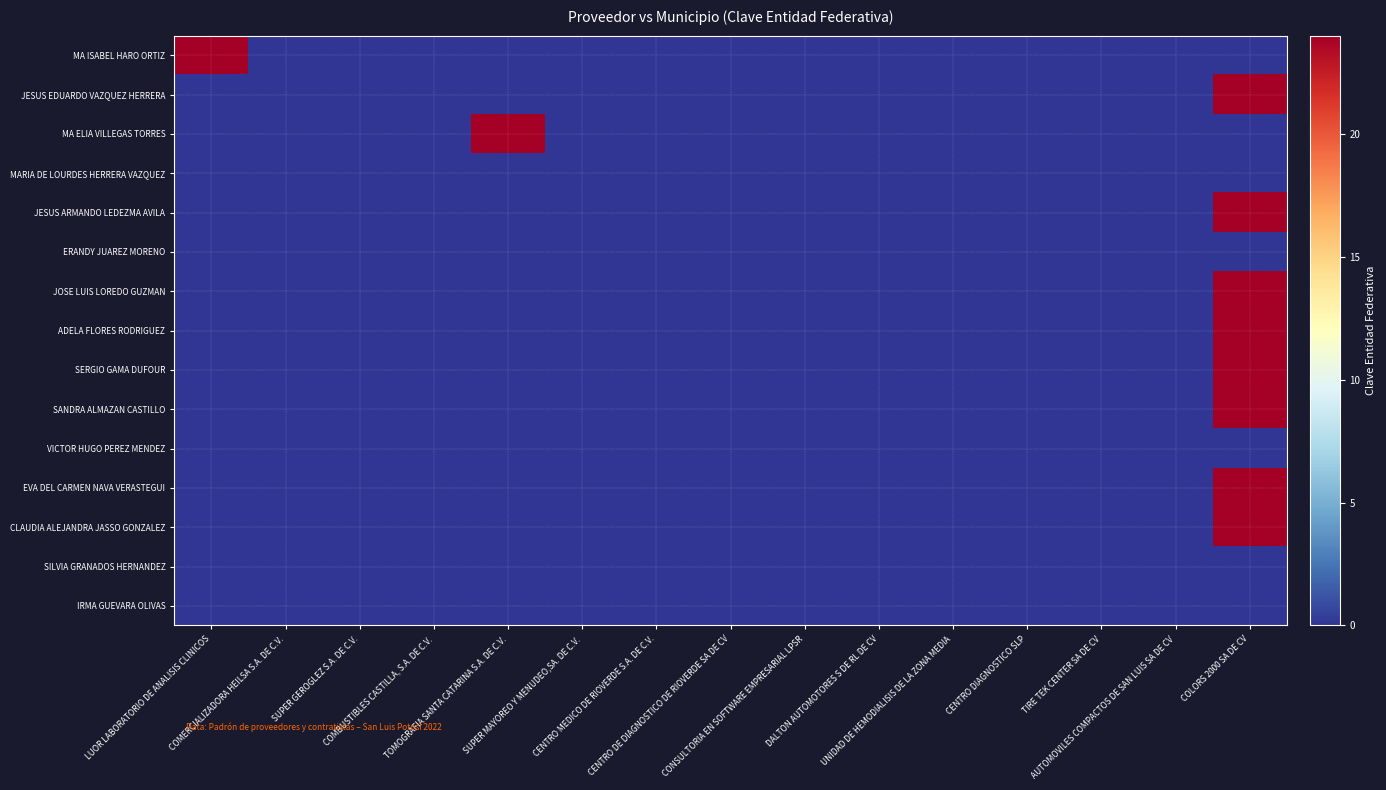

Reading left to right, transcribe all the data shown in this chart.

MA ISABEL HARO ORTIZ: LUOR LABORATORIO DE ANALISIS CLINICOS=24	COMERCIALIZADORA HEILSA S.A. DE C.V.=0	SUPER GEROGLEZ S.A. DE C.V.=0	COMBUSTIBLES CASTILLA, S.A. DE C.V.=0	TOMOGRAFIA SANTA CATARINA S.A. DE C.V.=0	SUPER MAYOREO Y MENUDEO,SA. DE C.V.=0	CENTRO MEDICO DE RIOVERDE S.A. DE C.V.=0	CENTRO DE DIAGNOSTICO DE RIOVERDE SA DE CV=0	CONSULTORIA EN SOFTWARE EMPRESARIAL LPSR=0	DALTON AUTOMOTORES S DE RL DE CV=0	UNIDAD DE HEMODIALISIS DE LA ZONA MEDIA=0	CENTRO DIAGNOSTICO SLP=0	TIRE TEK CENTER SA DE CV=0	AUTOMOVILES COMPACTOS DE SAN LUIS SA DE CV=0	COLORS 2000 SA DE CV=0
JESUS EDUARDO VAZQUEZ HERRERA: LUOR LABORATORIO DE ANALISIS CLINICOS=0	COMERCIALIZADORA HEILSA S.A. DE C.V.=0	SUPER GEROGLEZ S.A. DE C.V.=0	COMBUSTIBLES CASTILLA, S.A. DE C.V.=0	TOMOGRAFIA SANTA CATARINA S.A. DE C.V.=0	SUPER MAYOREO Y MENUDEO,SA. DE C.V.=0	CENTRO MEDICO DE RIOVERDE S.A. DE C.V.=0	CENTRO DE DIAGNOSTICO DE RIOVERDE SA DE CV=0	CONSULTORIA EN SOFTWARE EMPRESARIAL LPSR=0	DALTON AUTOMOTORES S DE RL DE CV=0	UNIDAD DE HEMODIALISIS DE LA ZONA MEDIA=0	CENTRO DIAGNOSTICO SLP=0	TIRE TEK CENTER SA DE CV=0	AUTOMOVILES COMPACTOS DE SAN LUIS SA DE CV=0	COLORS 2000 SA DE CV=24
MA ELIA VILLEGAS TORRES: LUOR LABORATORIO DE ANALISIS CLINICOS=0	COMERCIALIZADORA HEILSA S.A. DE C.V.=0	SUPER GEROGLEZ S.A. DE C.V.=0	COMBUSTIBLES CASTILLA, S.A. DE C.V.=0	TOMOGRAFIA SANTA CATARINA S.A. DE C.V.=24	SUPER MAYOREO Y MENUDEO,SA. DE C.V.=0	CENTRO MEDICO DE RIOVERDE S.A. DE C.V.=0	CENTRO DE DIAGNOSTICO DE RIOVERDE SA DE CV=0	CONSULTORIA EN SOFTWARE EMPRESARIAL LPSR=0	DALTON AUTOMOTORES S DE RL DE CV=0	UNIDAD DE HEMODIALISIS DE LA ZONA MEDIA=0	CENTRO DIAGNOSTICO SLP=0	TIRE TEK CENTER SA DE CV=0	AUTOMOVILES COMPACTOS DE SAN LUIS SA DE CV=0	COLORS 2000 SA DE CV=0
MARIA DE LOURDES HERRERA VAZQUEZ: LUOR LABORATORIO DE ANALISIS CLINICOS=0	COMERCIALIZADORA HEILSA S.A. DE C.V.=0	SUPER GEROGLEZ S.A. DE C.V.=0	COMBUSTIBLES CASTILLA, S.A. DE C.V.=0	TOMOGRAFIA SANTA CATARINA S.A. DE C.V.=0	SUPER MAYOREO Y MENUDEO,SA. DE C.V.=0	CENTRO MEDICO DE RIOVERDE S.A. DE C.V.=0	CENTRO DE DIAGNOSTICO DE RIOVERDE SA DE CV=0	CONSULTORIA EN SOFTWARE EMPRESARIAL LPSR=0	DALTON AUTOMOTORES S DE RL DE CV=0	UNIDAD DE HEMODIALISIS DE LA ZONA MEDIA=0	CENTRO DIAGNOSTICO SLP=0	TIRE TEK CENTER SA DE CV=0	AUTOMOVILES COMPACTOS DE SAN LUIS SA DE CV=0	COLORS 2000 SA DE CV=0
JESUS ARMANDO LEDEZMA AVILA: LUOR LABORATORIO DE ANALISIS CLINICOS=0	COMERCIALIZADORA HEILSA S.A. DE C.V.=0	SUPER GEROGLEZ S.A. DE C.V.=0	COMBUSTIBLES CASTILLA, S.A. DE C.V.=0	TOMOGRAFIA SANTA CATARINA S.A. DE C.V.=0	SUPER MAYOREO Y MENUDEO,SA. DE C.V.=0	CENTRO MEDICO DE RIOVERDE S.A. DE C.V.=0	CENTRO DE DIAGNOSTICO DE RIOVERDE SA DE CV=0	CONSULTORIA EN SOFTWARE EMPRESARIAL LPSR=0	DALTON AUTOMOTORES S DE RL DE CV=0	UNIDAD DE HEMODIALISIS DE LA ZONA MEDIA=0	CENTRO DIAGNOSTICO SLP=0	TIRE TEK CENTER SA DE CV=0	AUTOMOVILES COMPACTOS DE SAN LUIS SA DE CV=0	COLORS 2000 SA DE CV=24
ERANDY JUAREZ MORENO: LUOR LABORATORIO DE ANALISIS CLINICOS=0	COMERCIALIZADORA HEILSA S.A. DE C.V.=0	SUPER GEROGLEZ S.A. DE C.V.=0	COMBUSTIBLES CASTILLA, S.A. DE C.V.=0	TOMOGRAFIA SANTA CATARINA S.A. DE C.V.=0	SUPER MAYOREO Y MENUDEO,SA. DE C.V.=0	CENTRO MEDICO DE RIOVERDE S.A. DE C.V.=0	CENTRO DE DIAGNOSTICO DE RIOVERDE SA DE CV=0	CONSULTORIA EN SOFTWARE EMPRESARIAL LPSR=0	DALTON AUTOMOTORES S DE RL DE CV=0	UNIDAD DE HEMODIALISIS DE LA ZONA MEDIA=0	CENTRO DIAGNOSTICO SLP=0	TIRE TEK CENTER SA DE CV=0	AUTOMOVILES COMPACTOS DE SAN LUIS SA DE CV=0	COLORS 2000 SA DE CV=0
JOSE LUIS LOREDO GUZMAN: LUOR LABORATORIO DE ANALISIS CLINICOS=0	COMERCIALIZADORA HEILSA S.A. DE C.V.=0	SUPER GEROGLEZ S.A. DE C.V.=0	COMBUSTIBLES CASTILLA, S.A. DE C.V.=0	TOMOGRAFIA SANTA CATARINA S.A. DE C.V.=0	SUPER MAYOREO Y MENUDEO,SA. DE C.V.=0	CENTRO MEDICO DE RIOVERDE S.A. DE C.V.=0	CENTRO DE DIAGNOSTICO DE RIOVERDE SA DE CV=0	CONSULTORIA EN SOFTWARE EMPRESARIAL LPSR=0	DALTON AUTOMOTORES S DE RL DE CV=0	UNIDAD DE HEMODIALISIS DE LA ZONA MEDIA=0	CENTRO DIAGNOSTICO SLP=0	TIRE TEK CENTER SA DE CV=0	AUTOMOVILES COMPACTOS DE SAN LUIS SA DE CV=0	COLORS 2000 SA DE CV=24
ADELA FLORES RODRIGUEZ: LUOR LABORATORIO DE ANALISIS CLINICOS=0	COMERCIALIZADORA HEILSA S.A. DE C.V.=0	SUPER GEROGLEZ S.A. DE C.V.=0	COMBUSTIBLES CASTILLA, S.A. DE C.V.=0	TOMOGRAFIA SANTA CATARINA S.A. DE C.V.=0	SUPER MAYOREO Y MENUDEO,SA. DE C.V.=0	CENTRO MEDICO DE RIOVERDE S.A. DE C.V.=0	CENTRO DE DIAGNOSTICO DE RIOVERDE SA DE CV=0	CONSULTORIA EN SOFTWARE EMPRESARIAL LPSR=0	DALTON AUTOMOTORES S DE RL DE CV=0	UNIDAD DE HEMODIALISIS DE LA ZONA MEDIA=0	CENTRO DIAGNOSTICO SLP=0	TIRE TEK CENTER SA DE CV=0	AUTOMOVILES COMPACTOS DE SAN LUIS SA DE CV=0	COLORS 2000 SA DE CV=24
SERGIO GAMA DUFOUR: LUOR LABORATORIO DE ANALISIS CLINICOS=0	COMERCIALIZADORA HEILSA S.A. DE C.V.=0	SUPER GEROGLEZ S.A. DE C.V.=0	COMBUSTIBLES CASTILLA, S.A. DE C.V.=0	TOMOGRAFIA SANTA CATARINA S.A. DE C.V.=0	SUPER MAYOREO Y MENUDEO,SA. DE C.V.=0	CENTRO MEDICO DE RIOVERDE S.A. DE C.V.=0	CENTRO DE DIAGNOSTICO DE RIOVERDE SA DE CV=0	CONSULTORIA EN SOFTWARE EMPRESARIAL LPSR=0	DALTON AUTOMOTORES S DE RL DE CV=0	UNIDAD DE HEMODIALISIS DE LA ZONA MEDIA=0	CENTRO DIAGNOSTICO SLP=0	TIRE TEK CENTER SA DE CV=0	AUTOMOVILES COMPACTOS DE SAN LUIS SA DE CV=0	COLORS 2000 SA DE CV=24
SANDRA ALMAZAN CASTILLO: LUOR LABORATORIO DE ANALISIS CLINICOS=0	COMERCIALIZADORA HEILSA S.A. DE C.V.=0	SUPER GEROGLEZ S.A. DE C.V.=0	COMBUSTIBLES CASTILLA, S.A. DE C.V.=0	TOMOGRAFIA SANTA CATARINA S.A. DE C.V.=0	SUPER MAYOREO Y MENUDEO,SA. DE C.V.=0	CENTRO MEDICO DE RIOVERDE S.A. DE C.V.=0	CENTRO DE DIAGNOSTICO DE RIOVERDE SA DE CV=0	CONSULTORIA EN SOFTWARE EMPRESARIAL LPSR=0	DALTON AUTOMOTORES S DE RL DE CV=0	UNIDAD DE HEMODIALISIS DE LA ZONA MEDIA=0	CENTRO DIAGNOSTICO SLP=0	TIRE TEK CENTER SA DE CV=0	AUTOMOVILES COMPACTOS DE SAN LUIS SA DE CV=0	COLORS 2000 SA DE CV=24
VICTOR HUGO PEREZ MENDEZ: LUOR LABORATORIO DE ANALISIS CLINICOS=0	COMERCIALIZADORA HEILSA S.A. DE C.V.=0	SUPER GEROGLEZ S.A. DE C.V.=0	COMBUSTIBLES CASTILLA, S.A. DE C.V.=0	TOMOGRAFIA SANTA CATARINA S.A. DE C.V.=0	SUPER MAYOREO Y MENUDEO,SA. DE C.V.=0	CENTRO MEDICO DE RIOVERDE S.A. DE C.V.=0	CENTRO DE DIAGNOSTICO DE RIOVERDE SA DE CV=0	CONSULTORIA EN SOFTWARE EMPRESARIAL LPSR=0	DALTON AUTOMOTORES S DE RL DE CV=0	UNIDAD DE HEMODIALISIS DE LA ZONA MEDIA=0	CENTRO DIAGNOSTICO SLP=0	TIRE TEK CENTER SA DE CV=0	AUTOMOVILES COMPACTOS DE SAN LUIS SA DE CV=0	COLORS 2000 SA DE CV=0
EVA DEL CARMEN NAVA VERASTEGUI: LUOR LABORATORIO DE ANALISIS CLINICOS=0	COMERCIALIZADORA HEILSA S.A. DE C.V.=0	SUPER GEROGLEZ S.A. DE C.V.=0	COMBUSTIBLES CASTILLA, S.A. DE C.V.=0	TOMOGRAFIA SANTA CATARINA S.A. DE C.V.=0	SUPER MAYOREO Y MENUDEO,SA. DE C.V.=0	CENTRO MEDICO DE RIOVERDE S.A. DE C.V.=0	CENTRO DE DIAGNOSTICO DE RIOVERDE SA DE CV=0	CONSULTORIA EN SOFTWARE EMPRESARIAL LPSR=0	DALTON AUTOMOTORES S DE RL DE CV=0	UNIDAD DE HEMODIALISIS DE LA ZONA MEDIA=0	CENTRO DIAGNOSTICO SLP=0	TIRE TEK CENTER SA DE CV=0	AUTOMOVILES COMPACTOS DE SAN LUIS SA DE CV=0	COLORS 2000 SA DE CV=24
CLAUDIA ALEJANDRA JASSO GONZALEZ: LUOR LABORATORIO DE ANALISIS CLINICOS=0	COMERCIALIZADORA HEILSA S.A. DE C.V.=0	SUPER GEROGLEZ S.A. DE C.V.=0	COMBUSTIBLES CASTILLA, S.A. DE C.V.=0	TOMOGRAFIA SANTA CATARINA S.A. DE C.V.=0	SUPER MAYOREO Y MENUDEO,SA. DE C.V.=0	CENTRO MEDICO DE RIOVERDE S.A. DE C.V.=0	CENTRO DE DIAGNOSTICO DE RIOVERDE SA DE CV=0	CONSULTORIA EN SOFTWARE EMPRESARIAL LPSR=0	DALTON AUTOMOTORES S DE RL DE CV=0	UNIDAD DE HEMODIALISIS DE LA ZONA MEDIA=0	CENTRO DIAGNOSTICO SLP=0	TIRE TEK CENTER SA DE CV=0	AUTOMOVILES COMPACTOS DE SAN LUIS SA DE CV=0	COLORS 2000 SA DE CV=24
SILVIA GRANADOS HERNANDEZ: LUOR LABORATORIO DE ANALISIS CLINICOS=0	COMERCIALIZADORA HEILSA S.A. DE C.V.=0	SUPER GEROGLEZ S.A. DE C.V.=0	COMBUSTIBLES CASTILLA, S.A. DE C.V.=0	TOMOGRAFIA SANTA CATARINA S.A. DE C.V.=0	SUPER MAYOREO Y MENUDEO,SA. DE C.V.=0	CENTRO MEDICO DE RIOVERDE S.A. DE C.V.=0	CENTRO DE DIAGNOSTICO DE RIOVERDE SA DE CV=0	CONSULTORIA EN SOFTWARE EMPRESARIAL LPSR=0	DALTON AUTOMOTORES S DE RL DE CV=0	UNIDAD DE HEMODIALISIS DE LA ZONA MEDIA=0	CENTRO DIAGNOSTICO SLP=0	TIRE TEK CENTER SA DE CV=0	AUTOMOVILES COMPACTOS DE SAN LUIS SA DE CV=0	COLORS 2000 SA DE CV=0
IRMA GUEVARA OLIVAS: LUOR LABORATORIO DE ANALISIS CLINICOS=0	COMERCIALIZADORA HEILSA S.A. DE C.V.=0	SUPER GEROGLEZ S.A. DE C.V.=0	COMBUSTIBLES CASTILLA, S.A. DE C.V.=0	TOMOGRAFIA SANTA CATARINA S.A. DE C.V.=0	SUPER MAYOREO Y MENUDEO,SA. DE C.V.=0	CENTRO MEDICO DE RIOVERDE S.A. DE C.V.=0	CENTRO DE DIAGNOSTICO DE RIOVERDE SA DE CV=0	CONSULTORIA EN SOFTWARE EMPRESARIAL LPSR=0	DALTON AUTOMOTORES S DE RL DE CV=0	UNIDAD DE HEMODIALISIS DE LA ZONA MEDIA=0	CENTRO DIAGNOSTICO SLP=0	TIRE TEK CENTER SA DE CV=0	AUTOMOVILES COMPACTOS DE SAN LUIS SA DE CV=0	COLORS 2000 SA DE CV=0